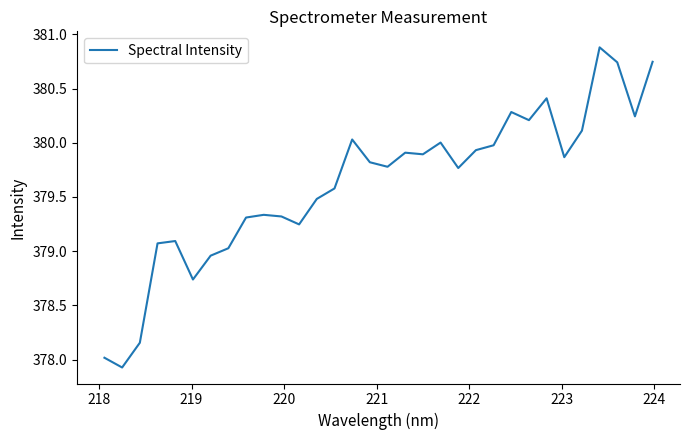

What is the minimum value shown in the chart?

377.9